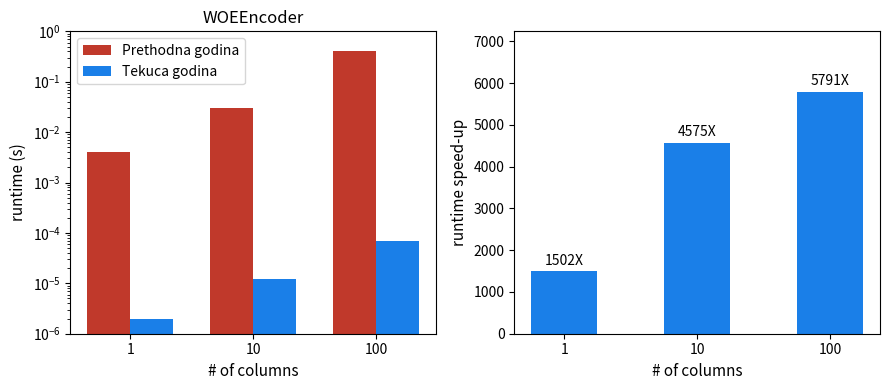

What is the maximum value shown in the chart?

5791.0